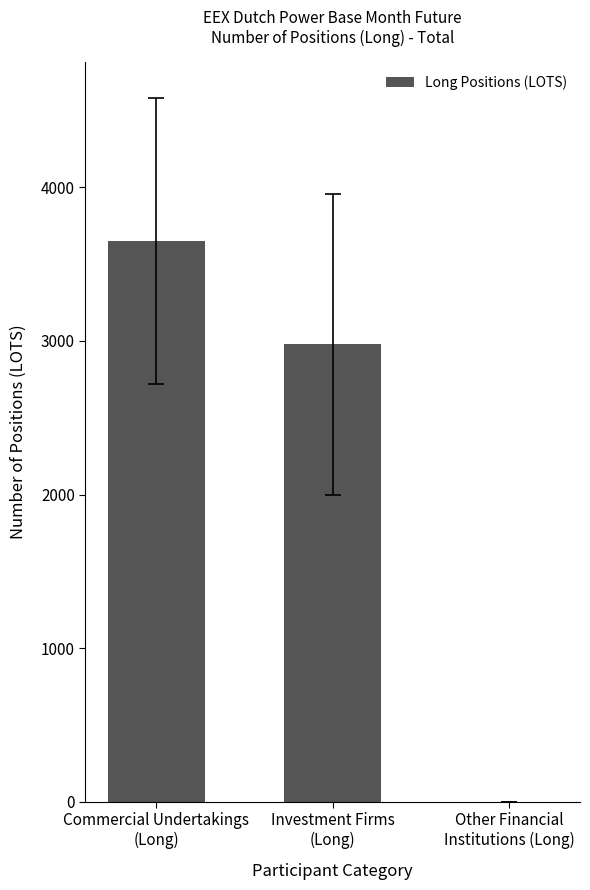

What is the maximum value shown in the chart?

3652.4